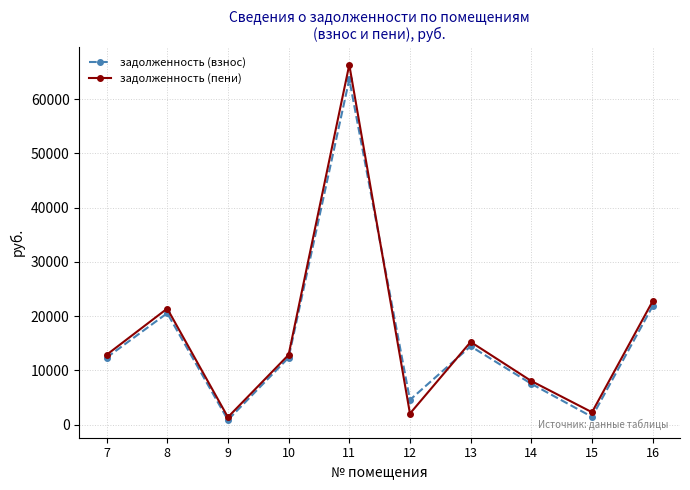

The value of задолженность (пени) at 14 is 11527.8. True or false?

False